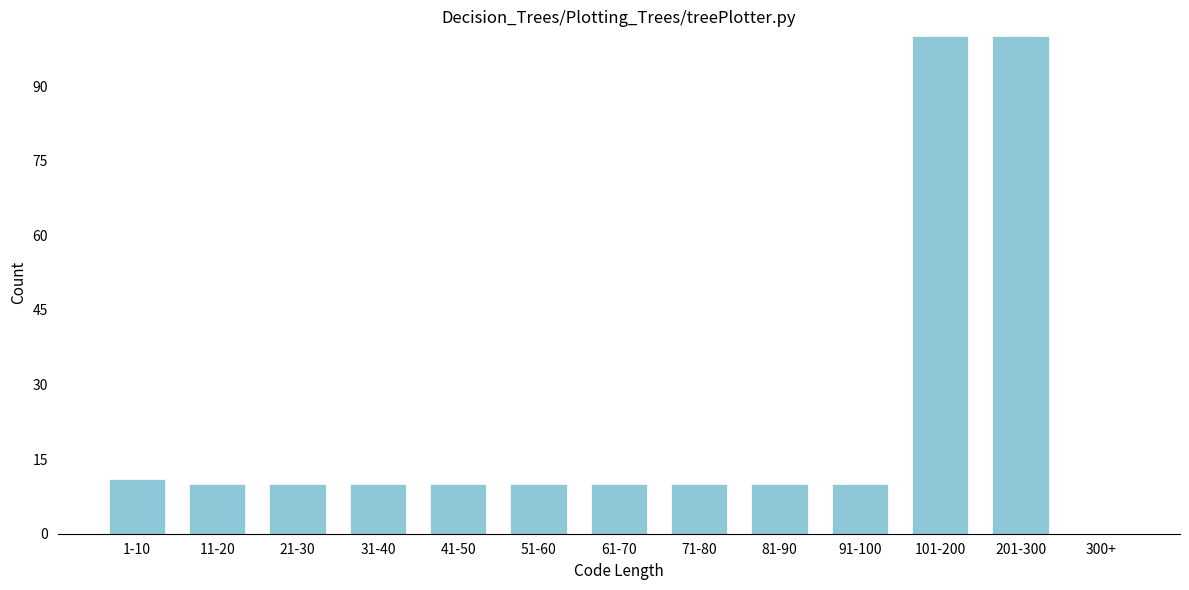

Reading left to right, extract all data points from this chart.

1-10=11	11-20=10	21-30=10	31-40=10	41-50=10	51-60=10	61-70=10	71-80=10	81-90=10	91-100=10	101-200=100	201-300=100	300+=0